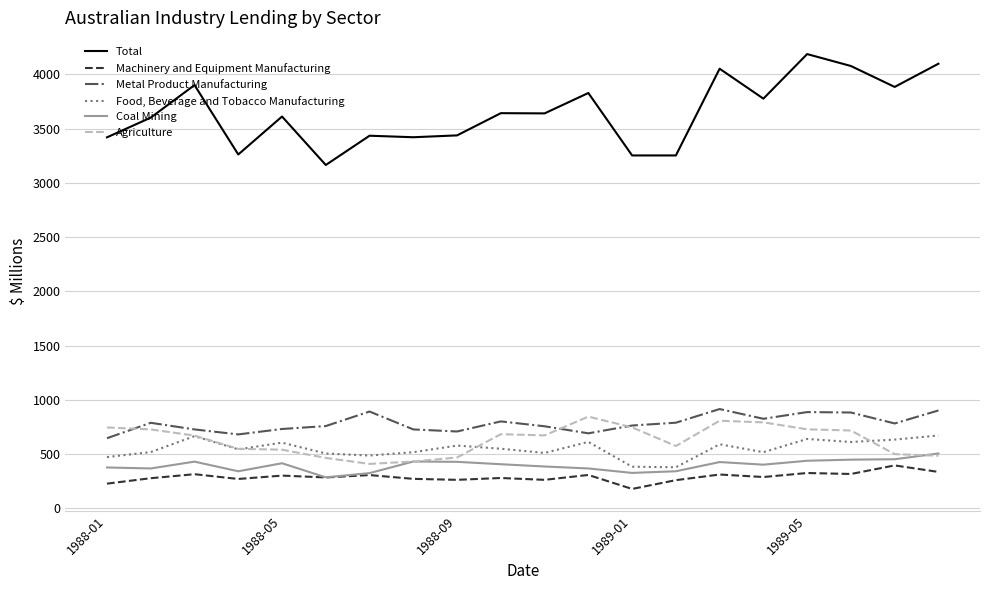

Which series has the widest spread of values?

Total